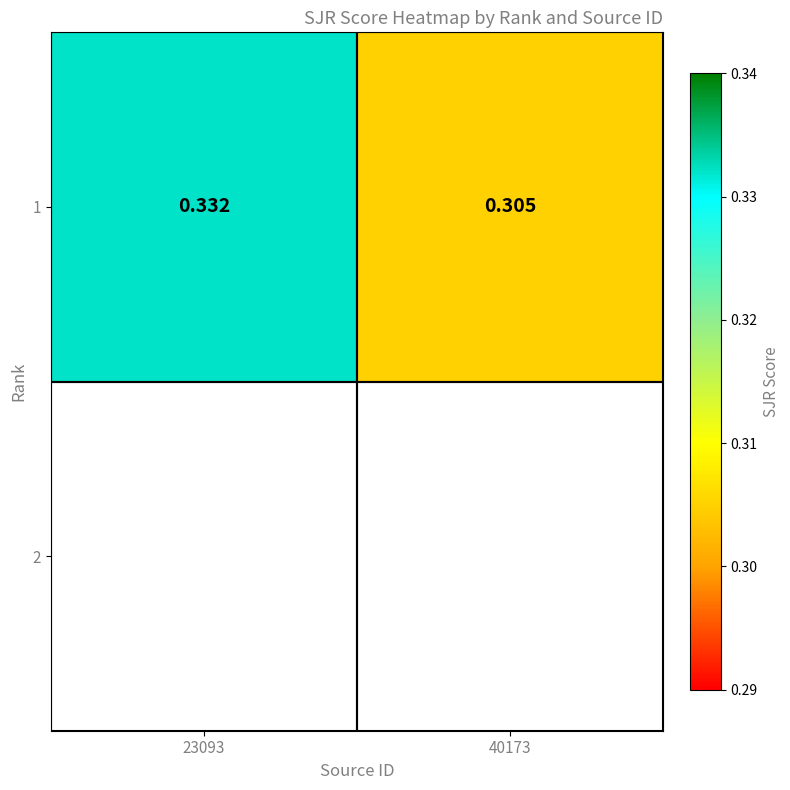

List the labels in order of 1 value, smallest first.

40173, 23093